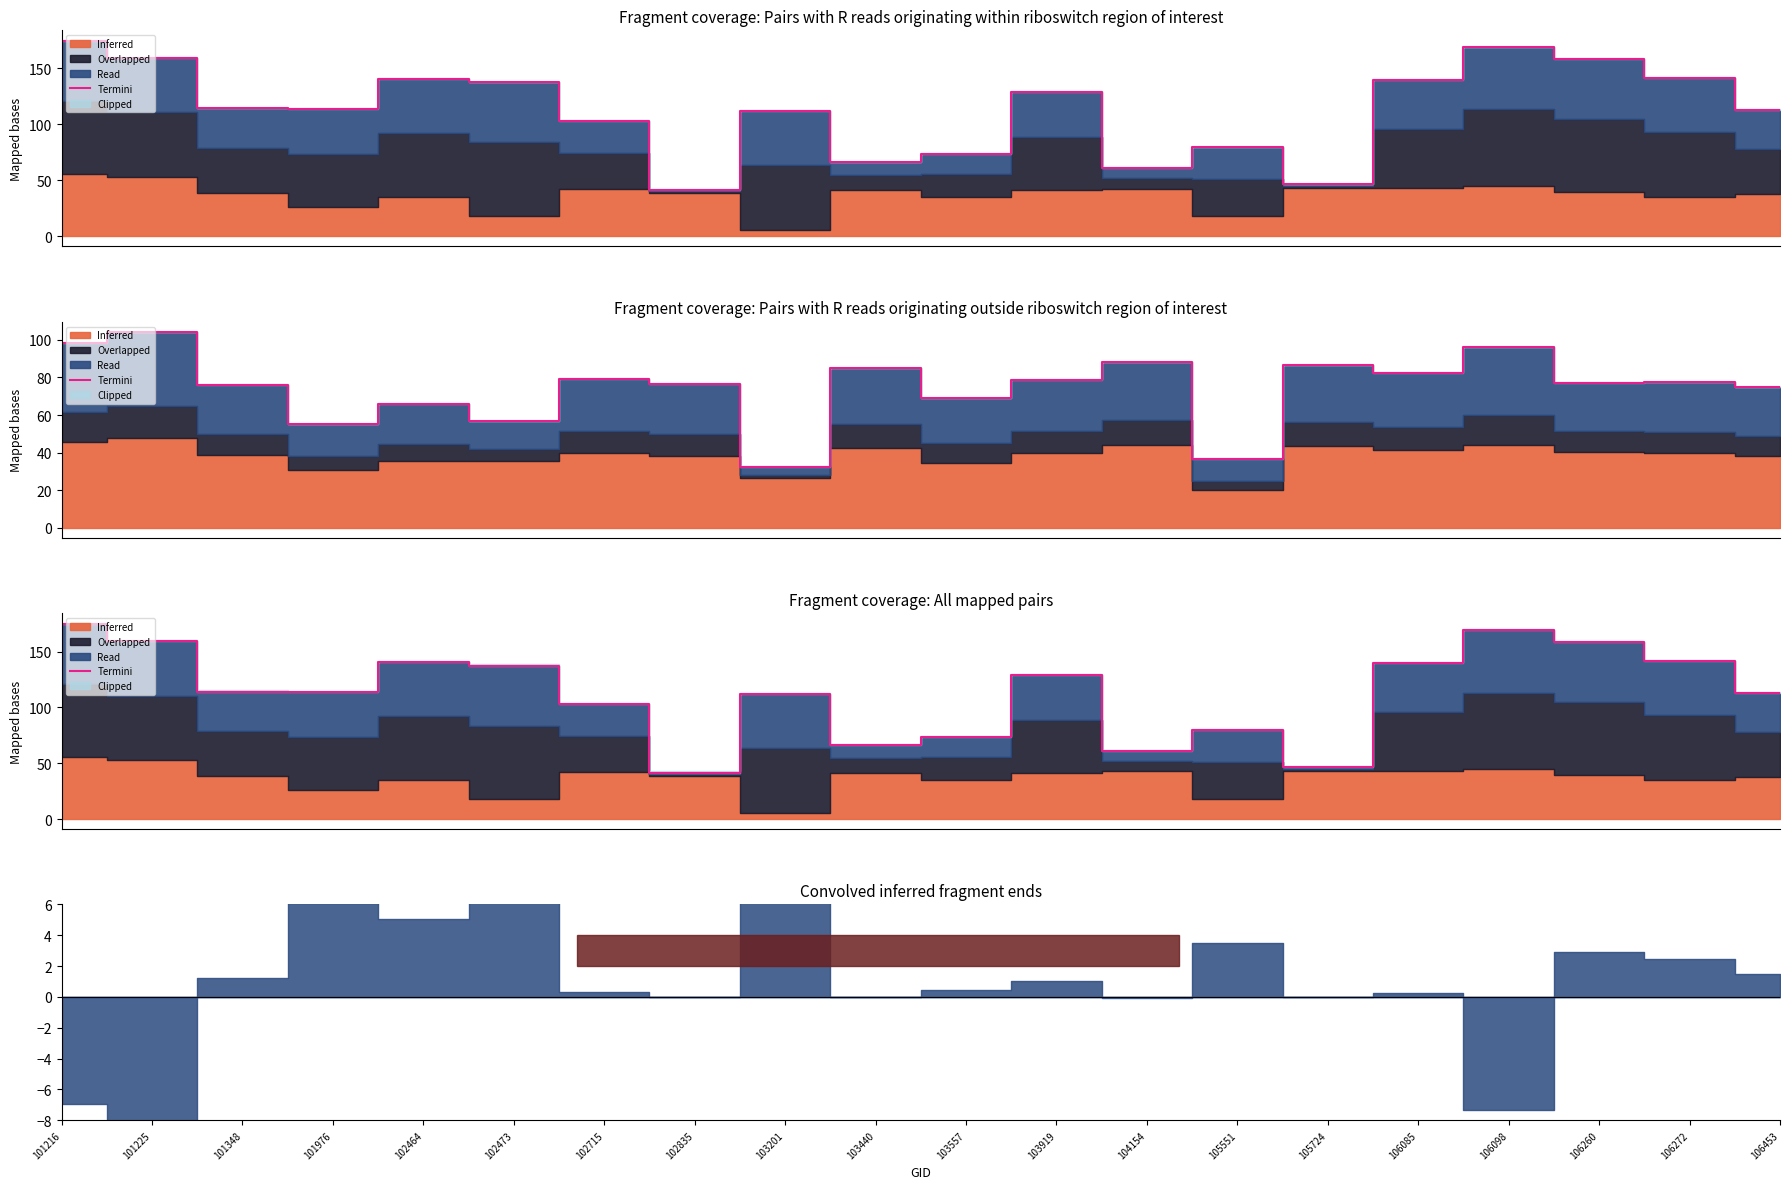

Approximately how many times larger is the value at 102464 compared to 102715?

1.4